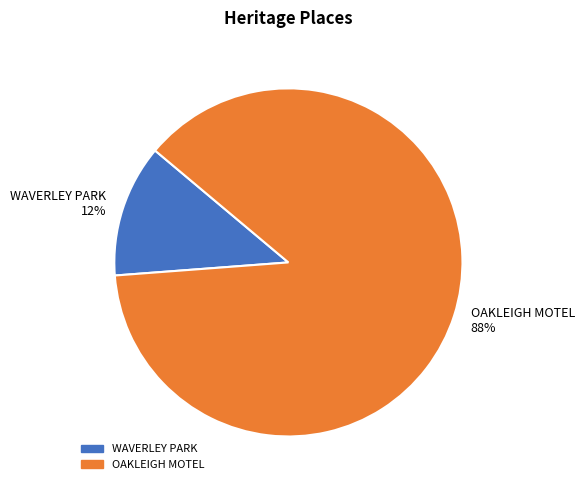

Is the sum of WAVERLEY PARK and OAKLEIGH MOTEL greater than half?

Yes